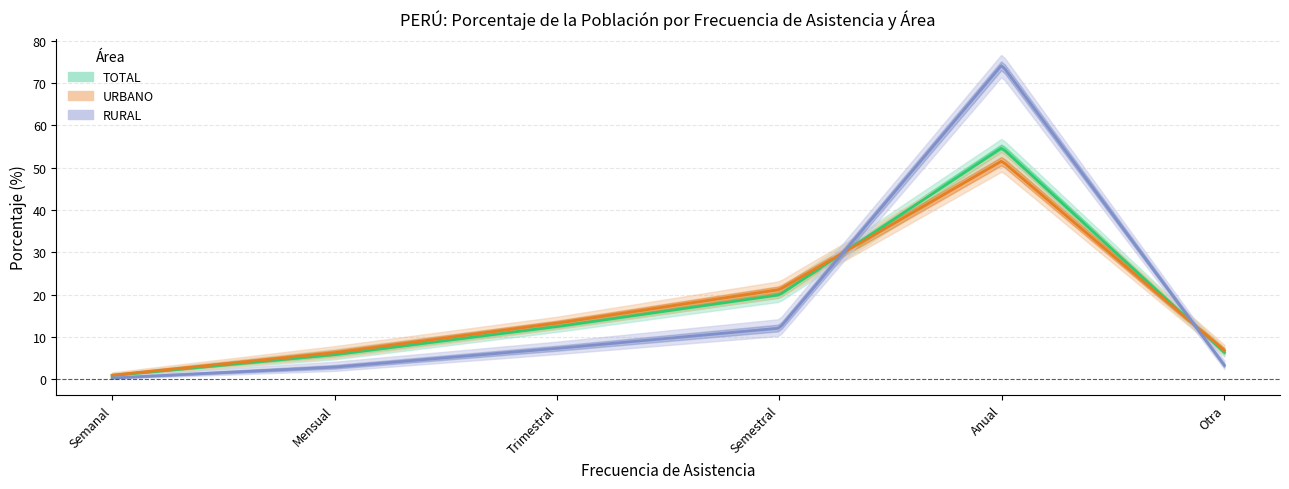

Reading right to left, extract all data points from this chart.

TOTAL: 6.3	54.7	19.9	12.4	5.8	0.8
URBANO: 6.8	51.6	21.2	13.2	6.3	0.9
RURAL: 3.2	74.3	12.1	7.3	2.8	0.3